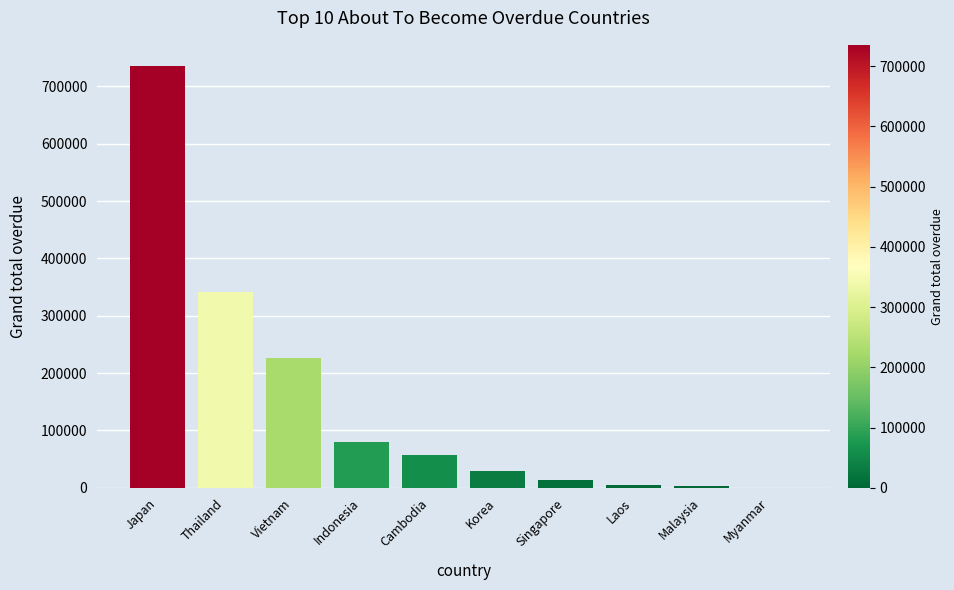

What is the maximum value shown in the chart?

735517.8